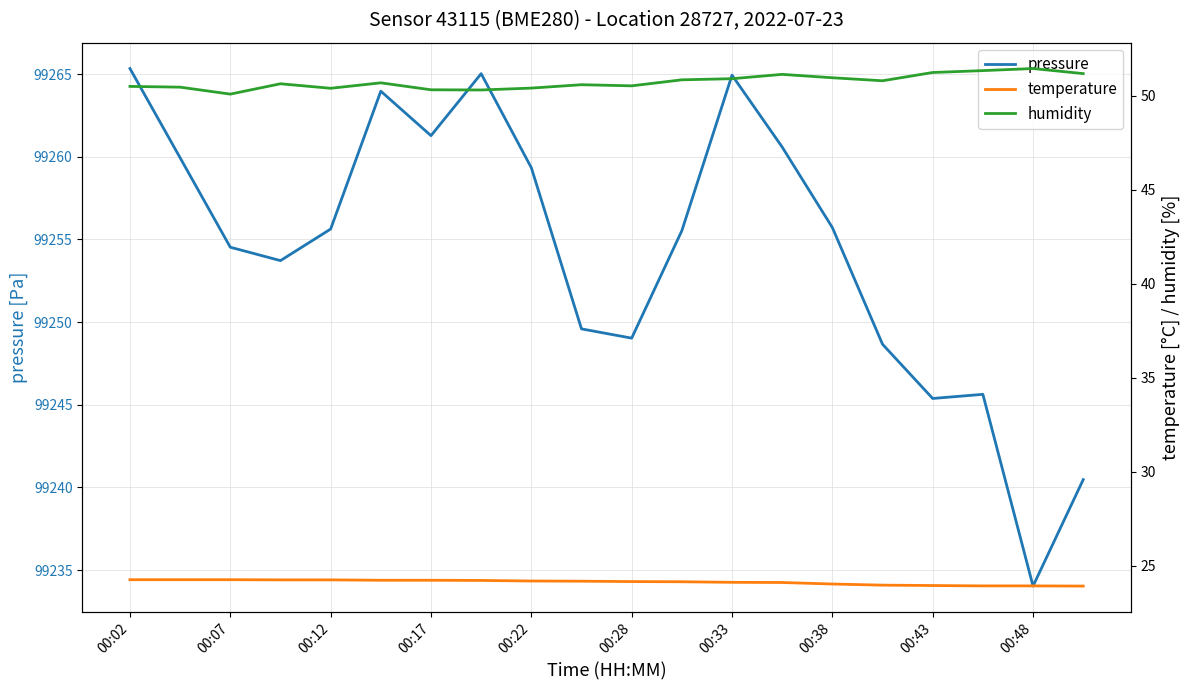

At which label does pressure first exceed 99255?

00:02